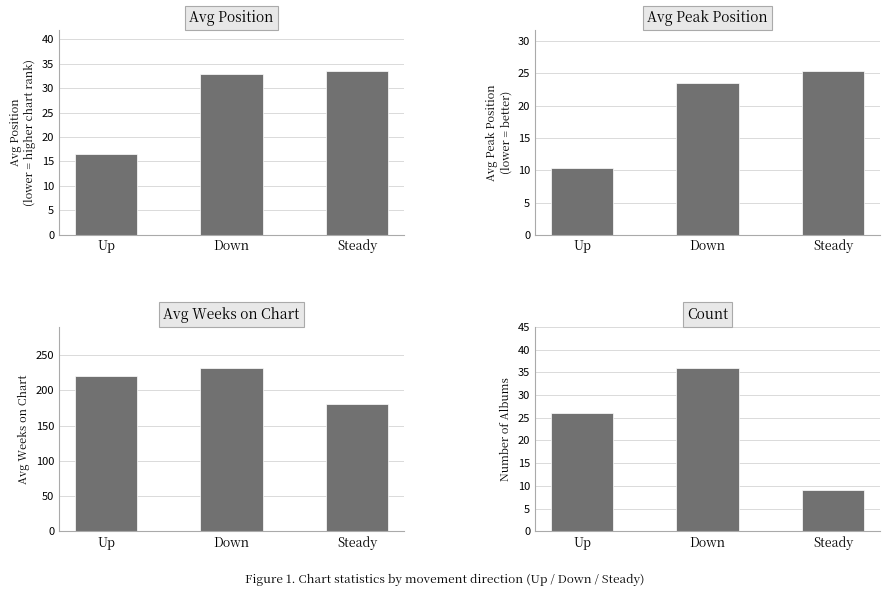

What is the difference between the maximum and second lowest values in the Count series?

10.0